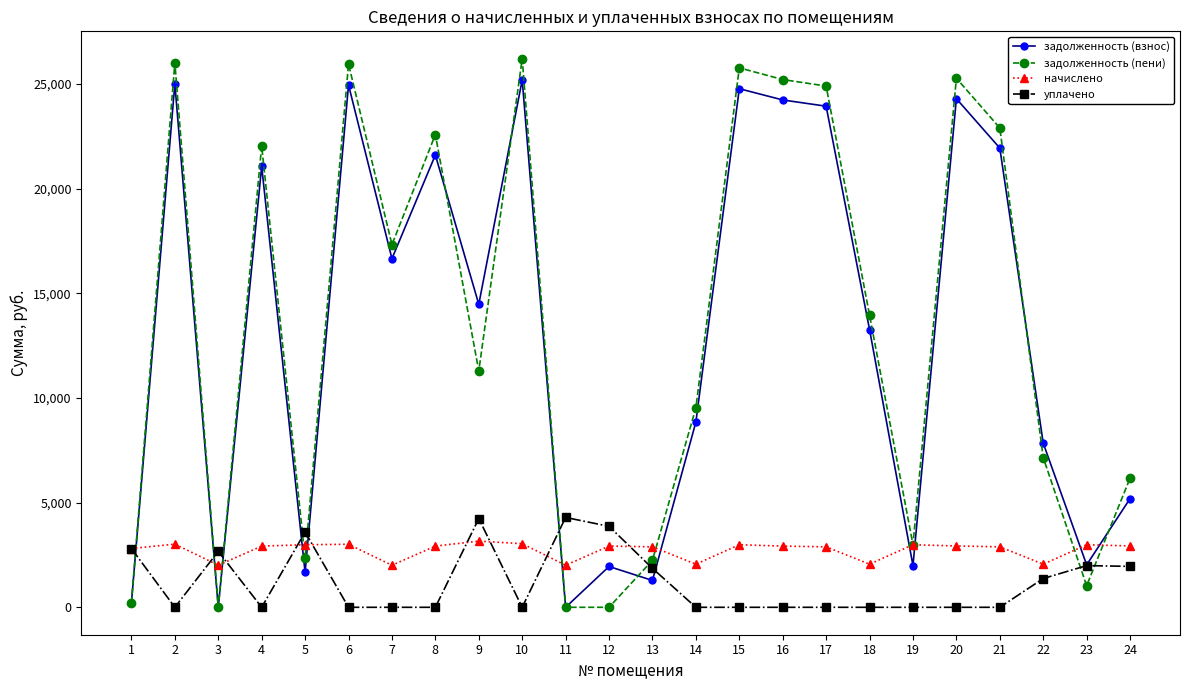

At 18, list the series in order from smallest to largest.

уплачено, начислено, задолженность (взнос), задолженность (пени)